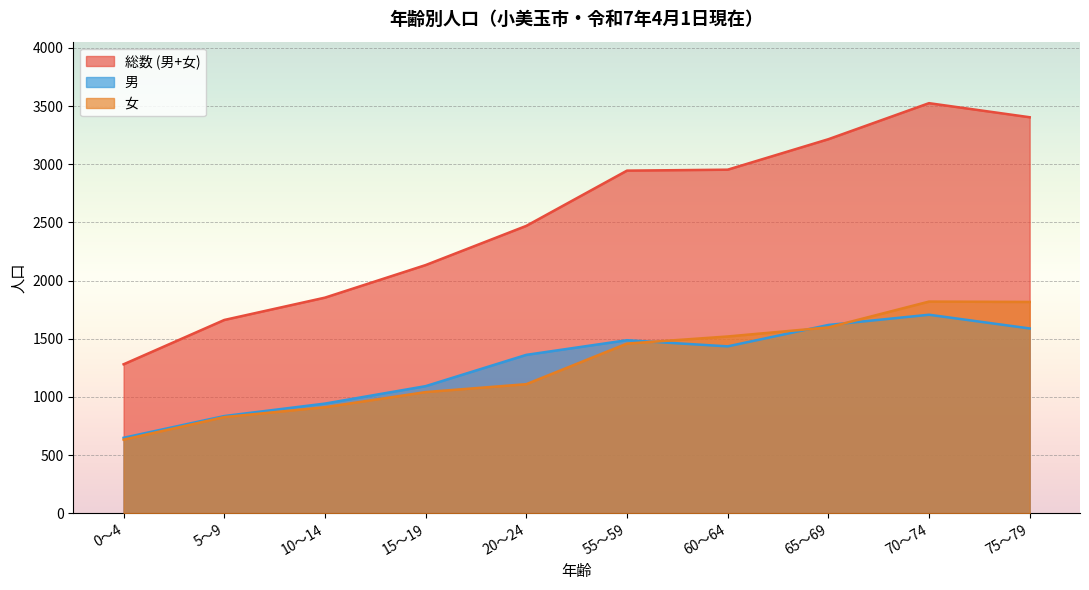

True or false: 男 and 総数 cross at least once.

False